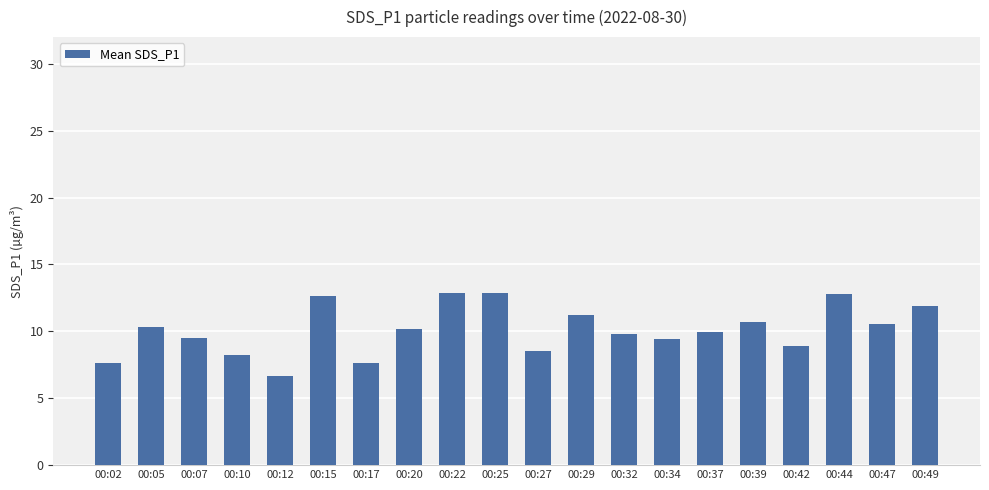

At which label is the value closest to 9?

00:42